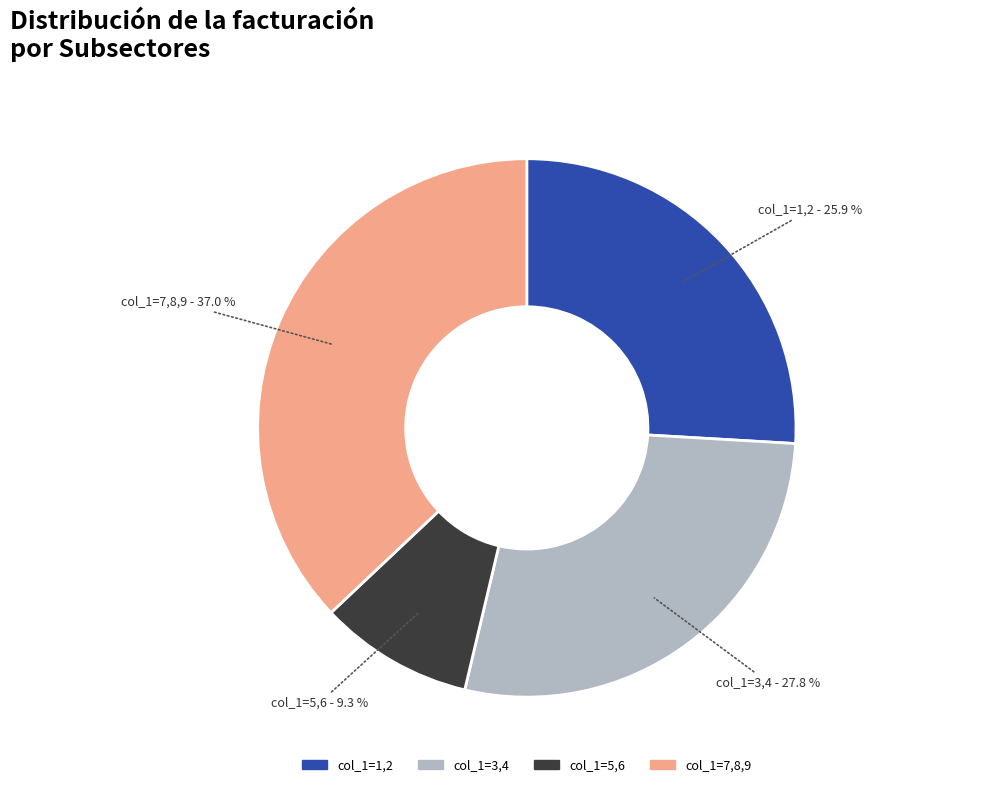

Does any single category account for the majority?

No